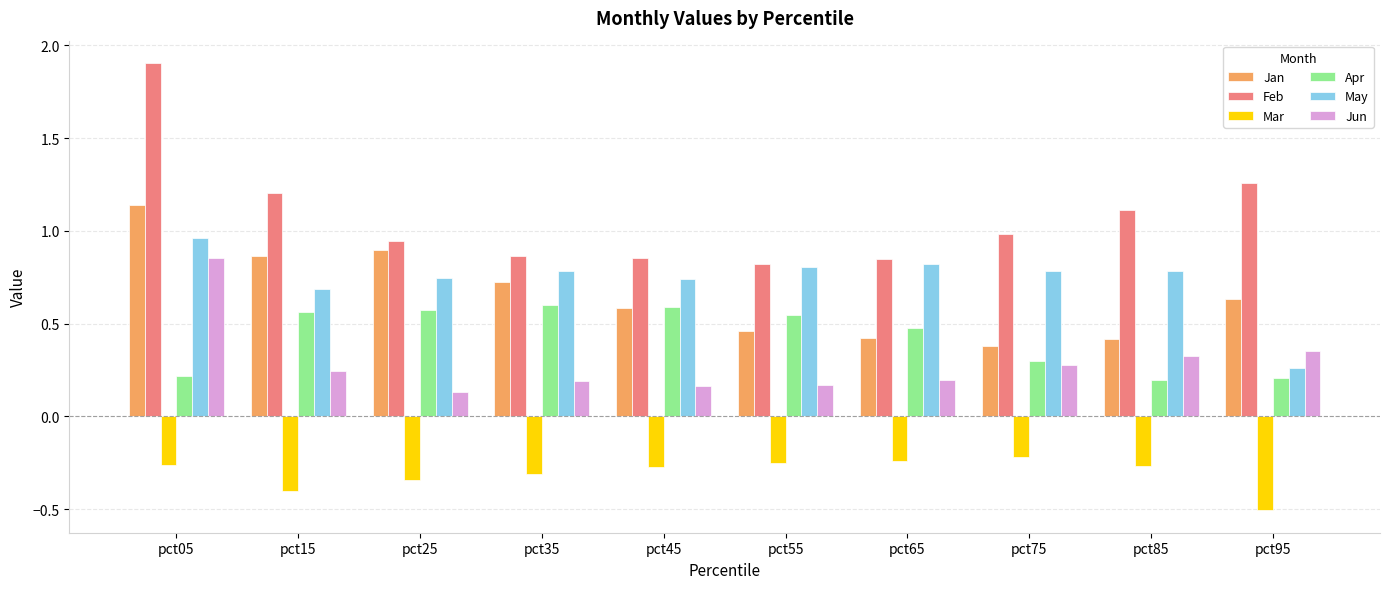

At which category does the chart reach its minimum across all series?

pct95